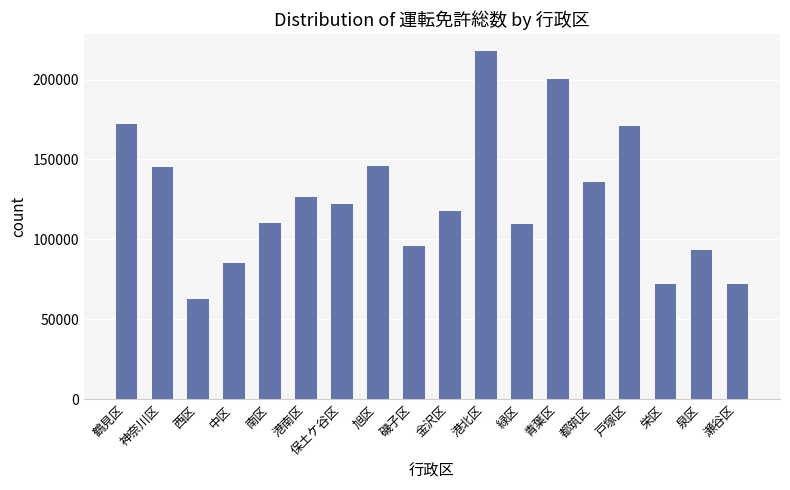

Approximately how many times larger is the value at 港北区 compared to 磯子区?

2.3